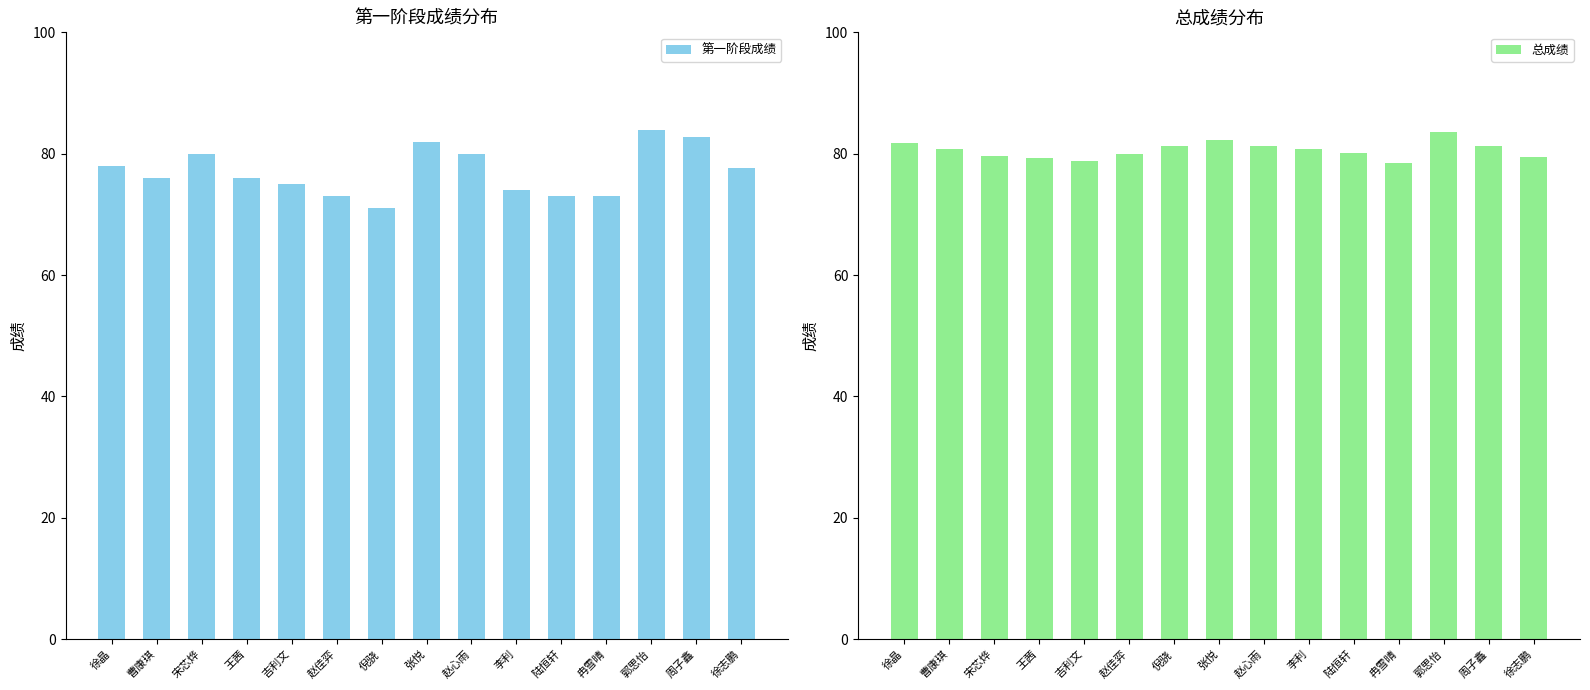

What is the difference between the second highest and minimum values in the 第一阶段成绩 series?

11.8